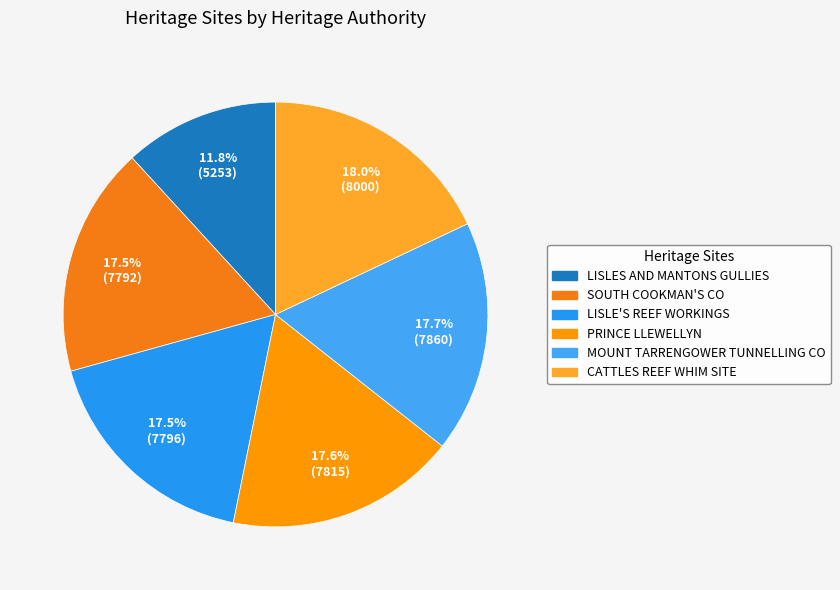

To the nearest percent, what is the difference between the largest and smallest slice percentages?

6%